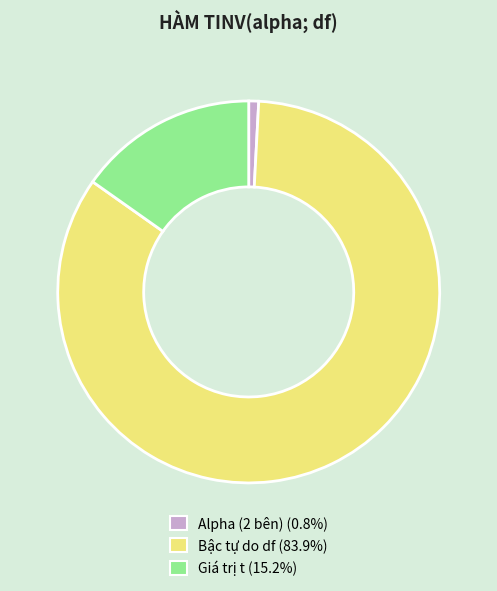

Combined, do Alpha (2 bên) and Bậc tự do df account for over 50%?

Yes